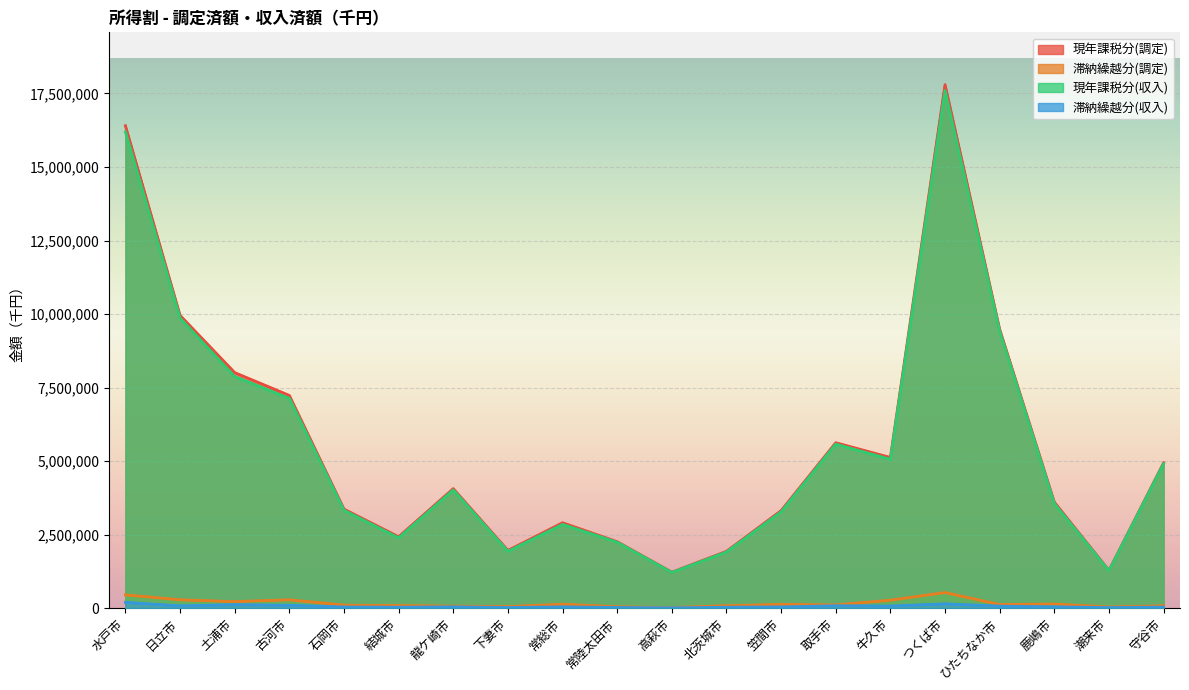

What is the approximate value of 滞納繰越分(調定) at つくば市?

526989